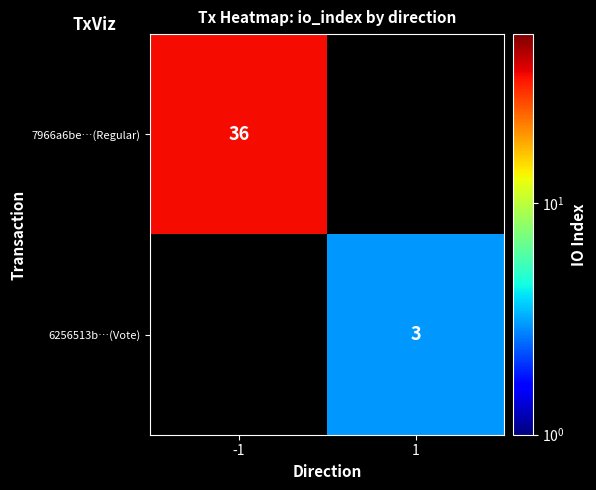

Is the value of 6256513b…(Vote) at 1 greater than the value of 7966a6be…(Regular) at -1?

No